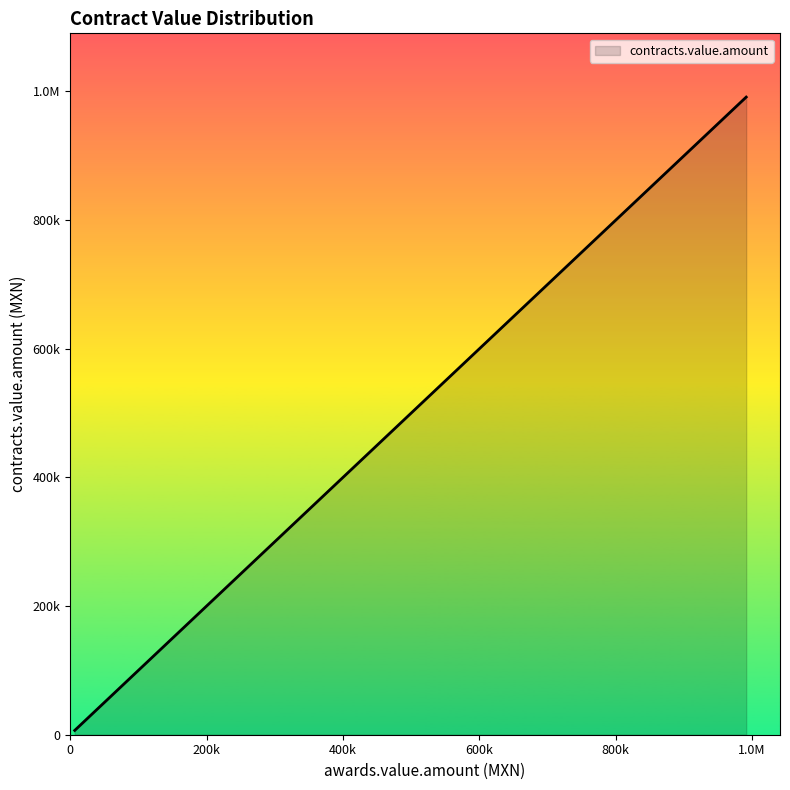

What is the sum of all values?

5658492.4